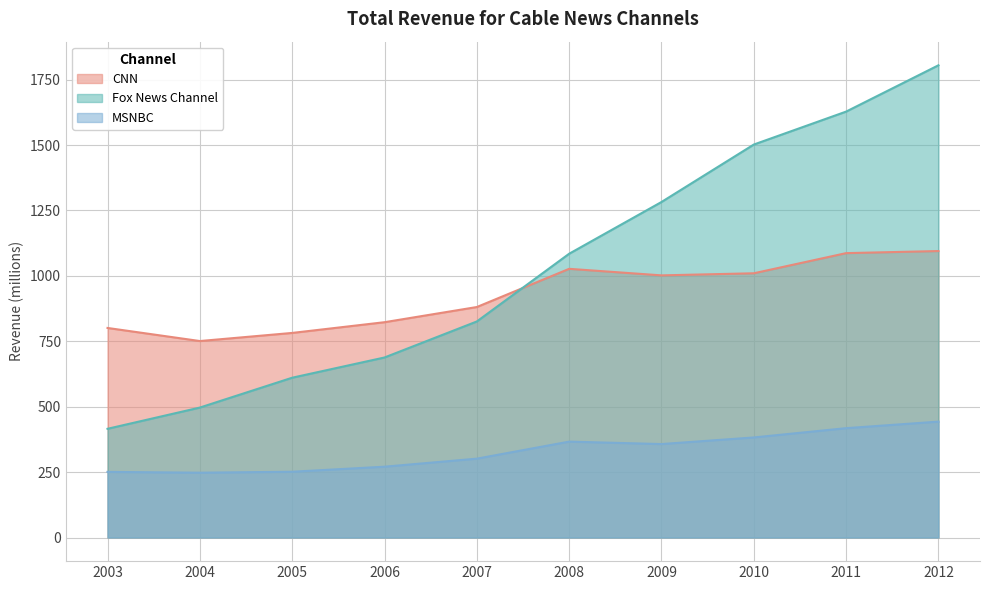

The value of MSNBC at 2008 is 366.6. True or false?

True